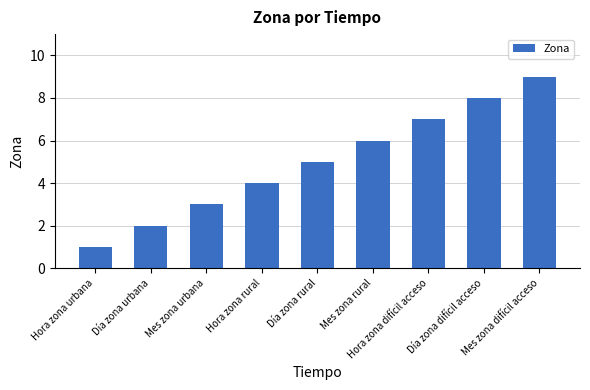

Rank the categories by value from highest to lowest.

Mes zona difícil acceso, Día zona difícil acceso, Hora zona difícil acceso, Mes zona rural, Día zona rural, Hora zona rural, Mes zona urbana, Día zona urbana, Hora zona urbana